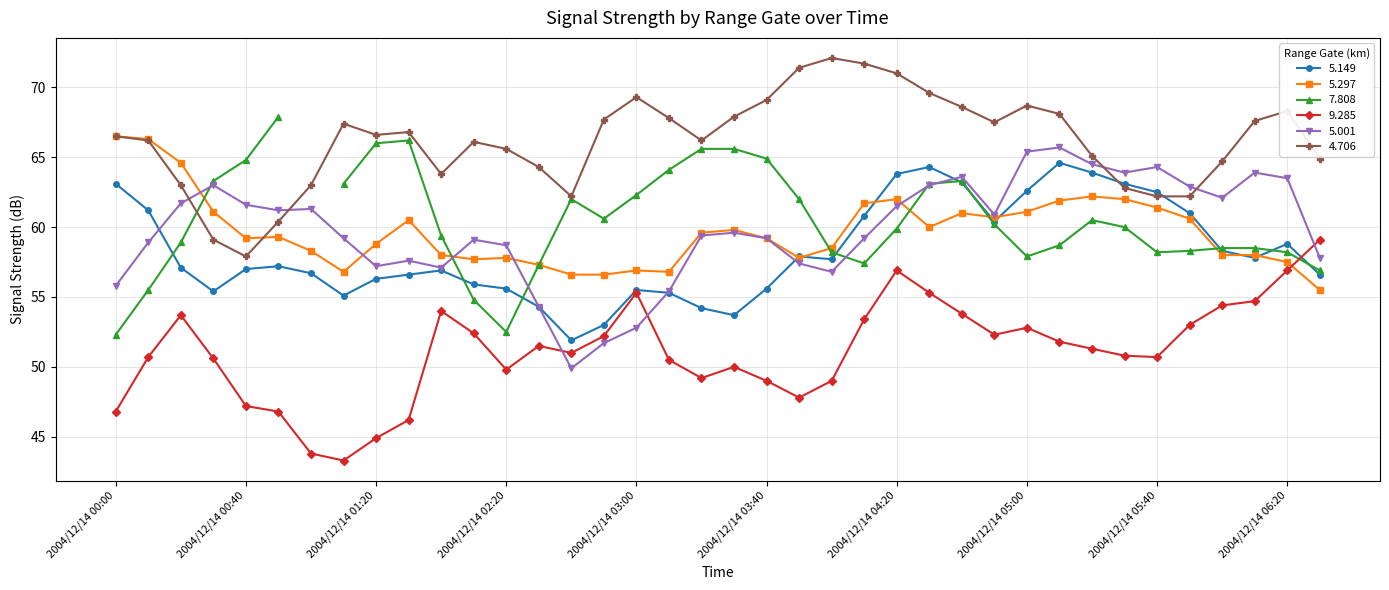

At how many categories does at least one series exceed 48?

38